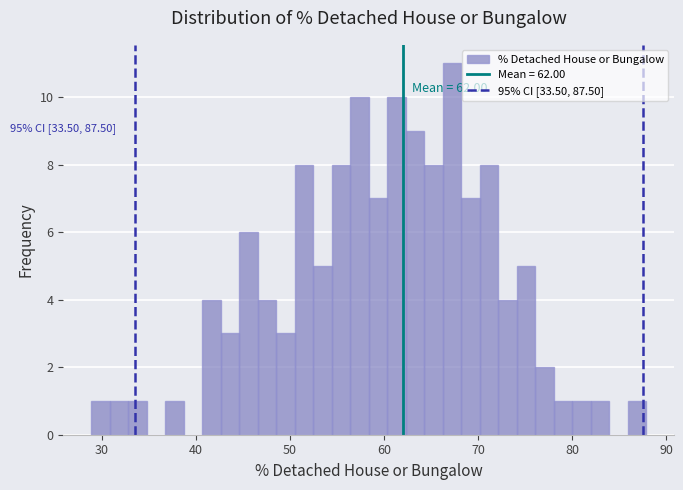

Around what value on the x-axis is the tallest bar? Give the approximate position of its centre, as read against the axis.

67